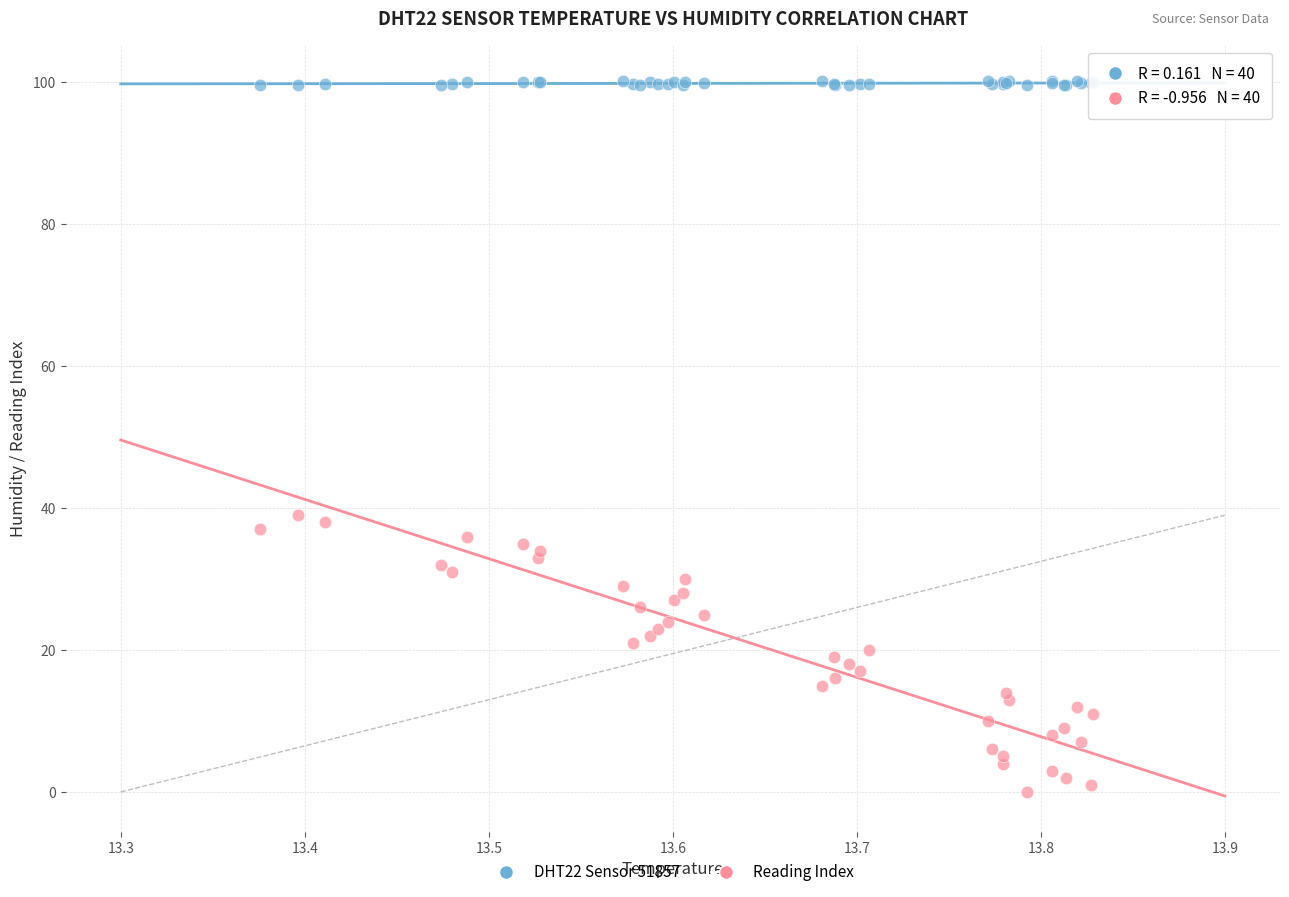

Which series has the widest spread of Y values?

Reading Index